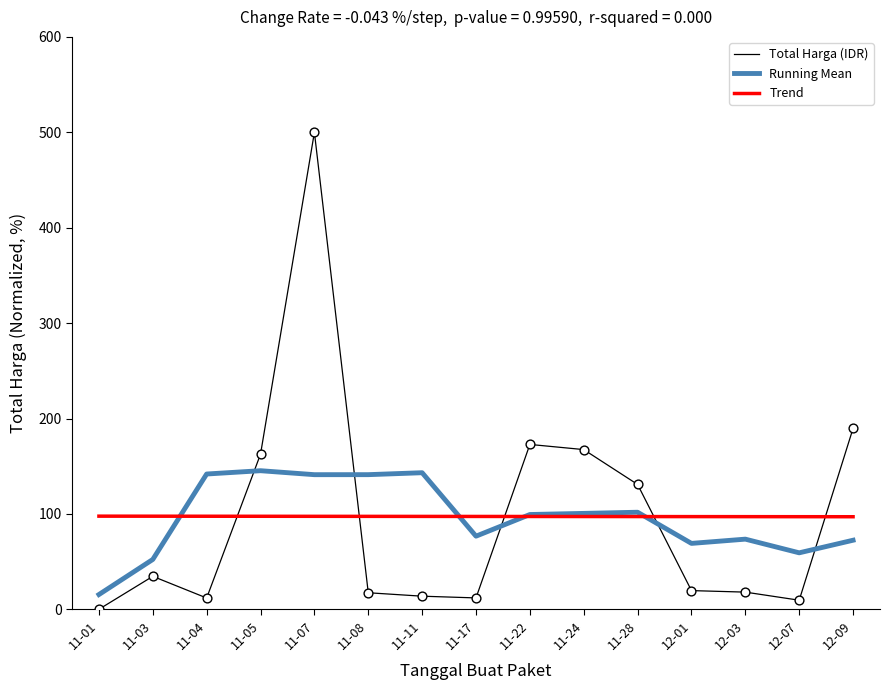

What are all the series names shown in the legend?

Total Harga (IDR), Running Mean, Trend